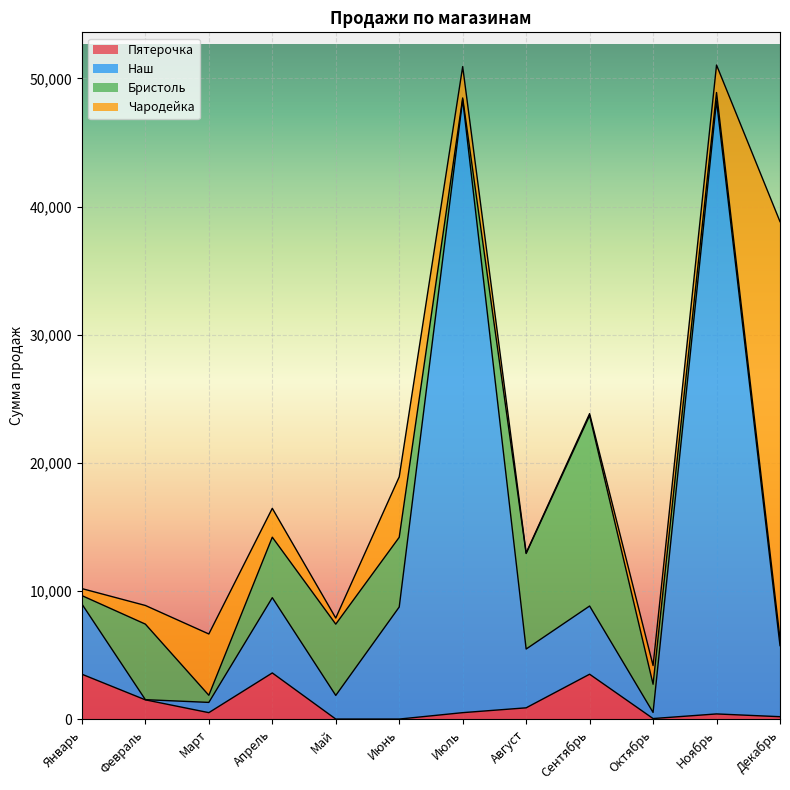

What are all the series names shown in the legend?

Пятерочка, Наш, Бристоль, Чародейка